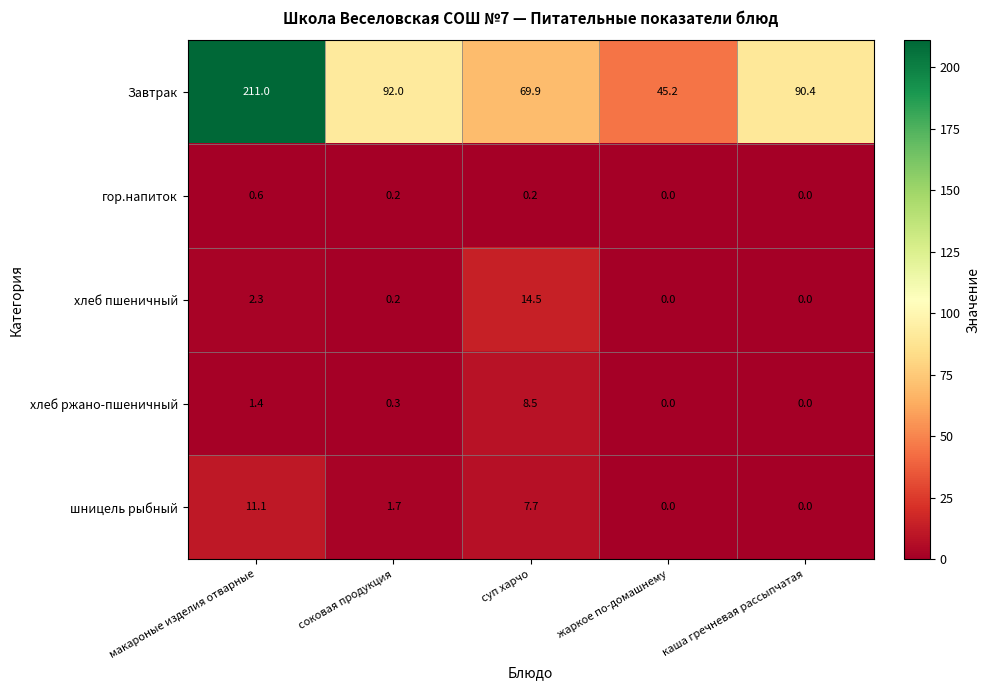

Reading left to right, what are all the values shown in this chart?

Завтрак: макароные изделия отварные=211.0	соковая продукция=92.0	суп харчо=69.9	жаркое по-домашнему=45.2	каша гречневая рассыпчатая=90.4
гор.напиток: макароные изделия отварные=0.6	соковая продукция=0.2	суп харчо=0.2	жаркое по-домашнему=0.0	каша гречневая рассыпчатая=0.0
хлеб пшеничный: макароные изделия отварные=2.3	соковая продукция=0.2	суп харчо=14.5	жаркое по-домашнему=0.0	каша гречневая рассыпчатая=0.0
хлеб ржано-пшеничный: макароные изделия отварные=1.4	соковая продукция=0.3	суп харчо=8.5	жаркое по-домашнему=0.0	каша гречневая рассыпчатая=0.0
шницель рыбный: макароные изделия отварные=11.1	соковая продукция=1.7	суп харчо=7.7	жаркое по-домашнему=0.0	каша гречневая рассыпчатая=0.0